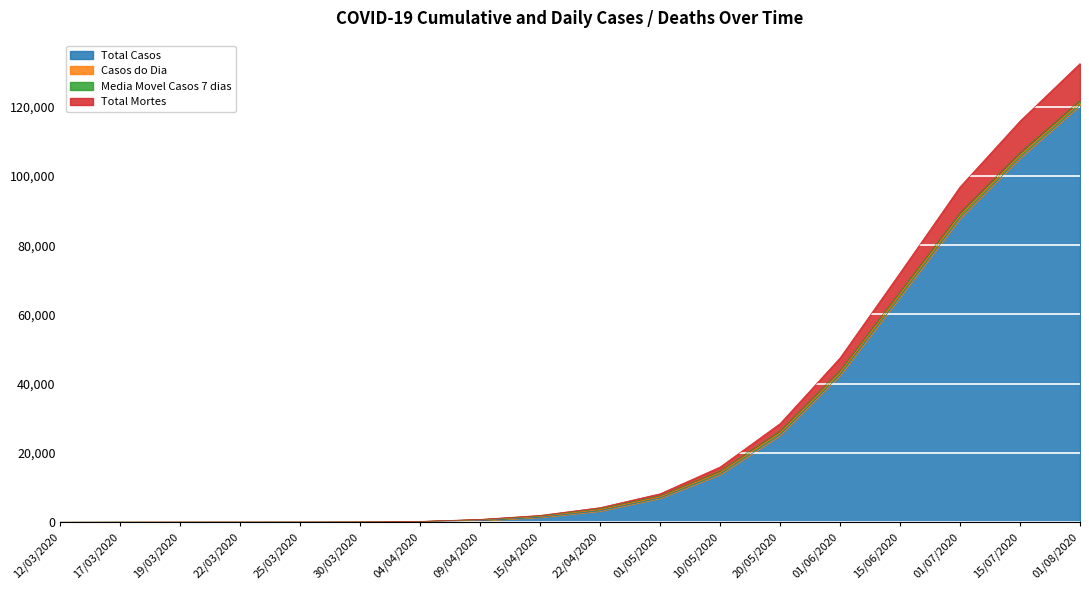

True or false: Total Casos has more than 1 points higher than both neighbors.

False